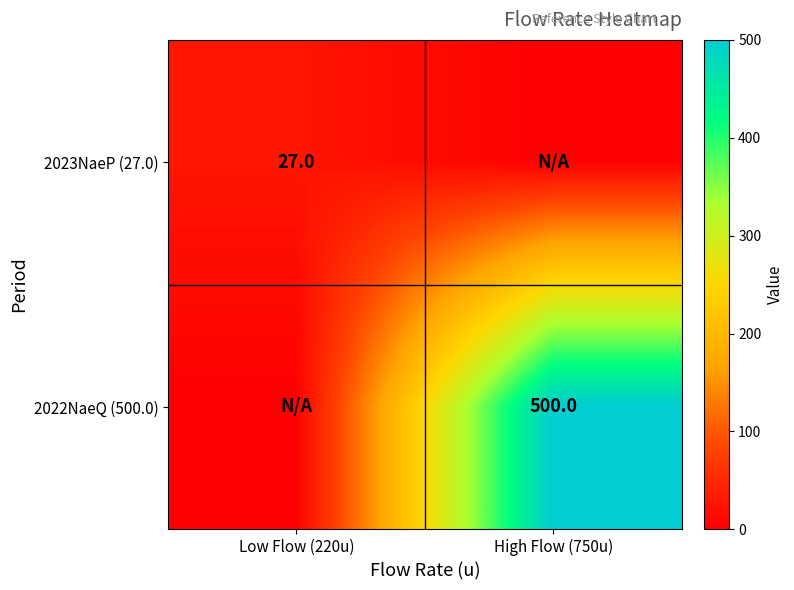

True or false: 2023NaeP (27.0) has a value of 27 at Low Flow (220u).

True